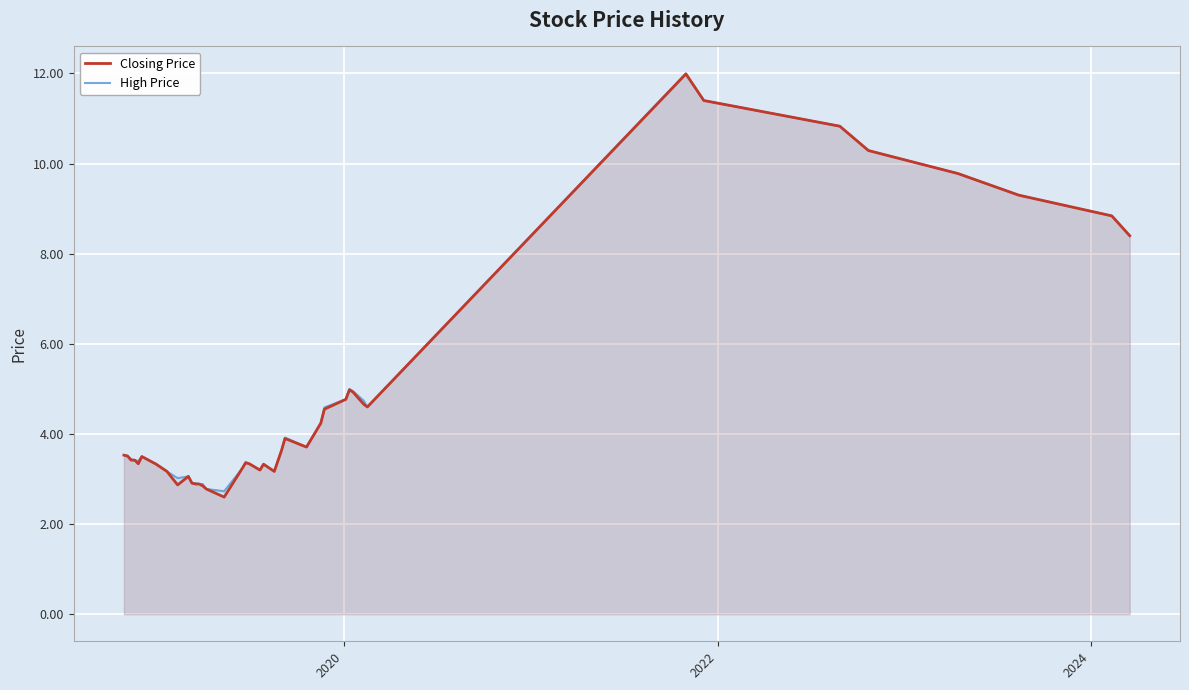

What is the difference between the second highest and second lowest values in the High Price series?

8.6